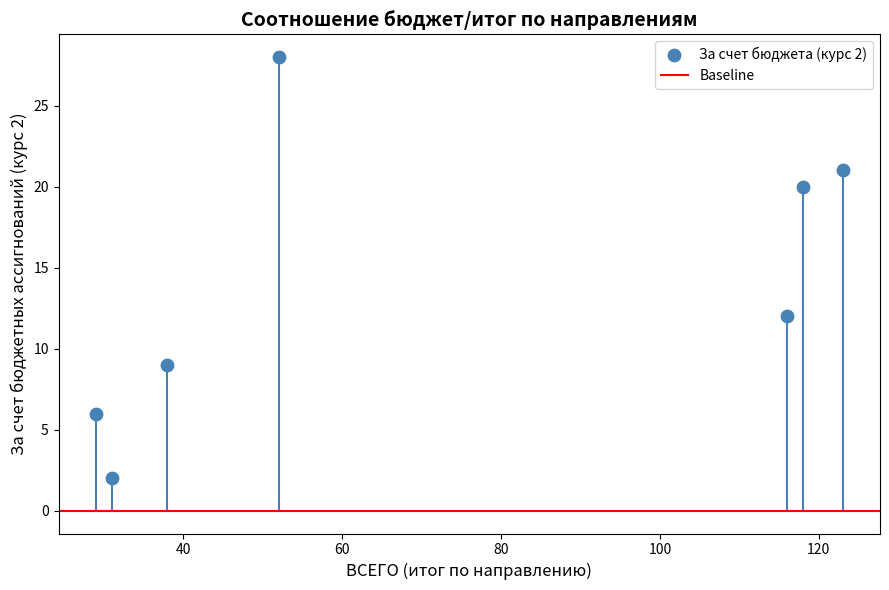

What Y value in the scatter plot is closest to 15?

12